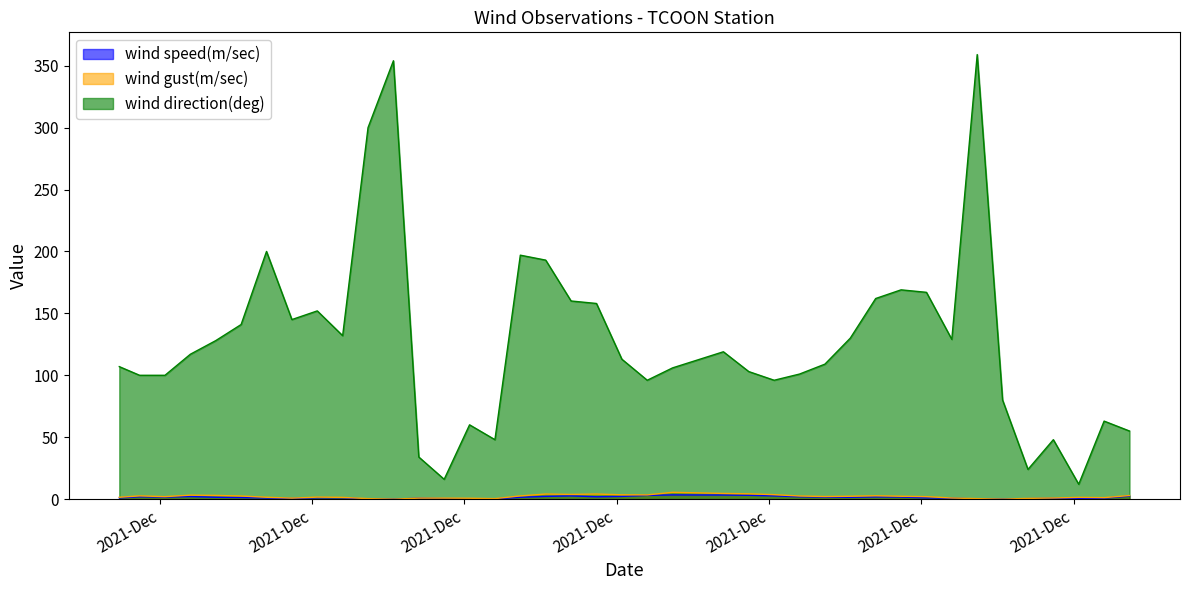

What are all the series names shown in the legend?

wind speed(m/sec), wind gust(m/sec), wind direction(deg)